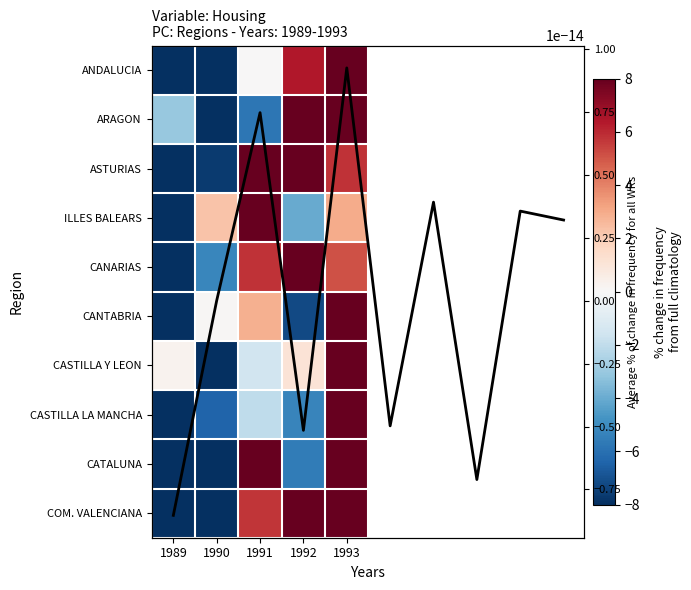

What is the difference between the highest and lowest values at 1993?

23.3